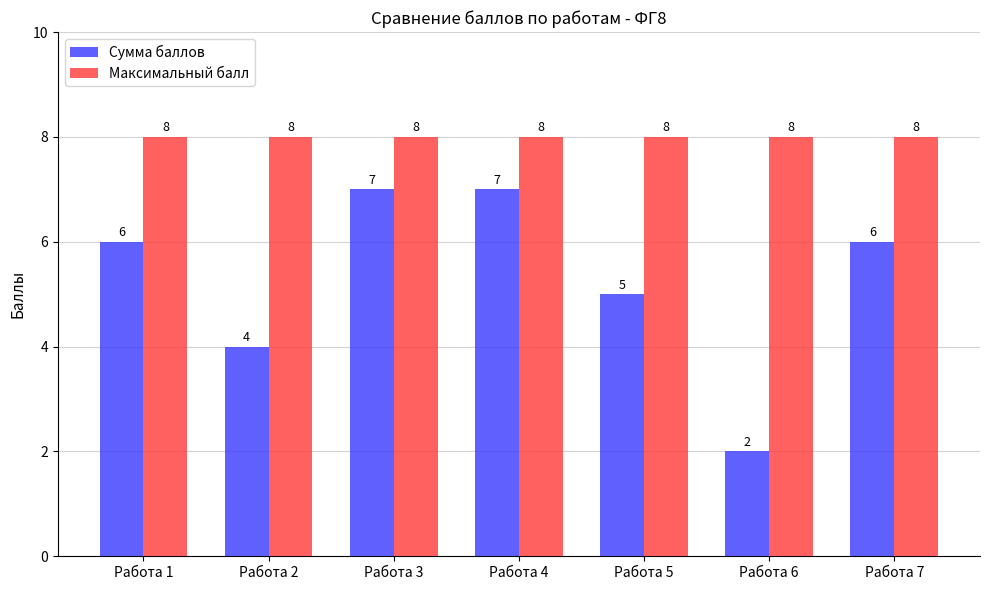

At how many categories does at least one series exceed 2?

7